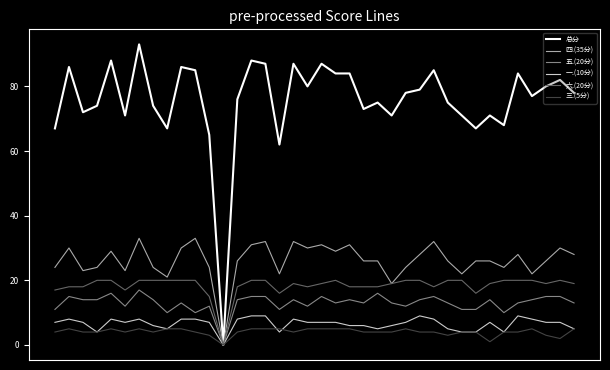

Which series has the largest range (max minus min)?

总分